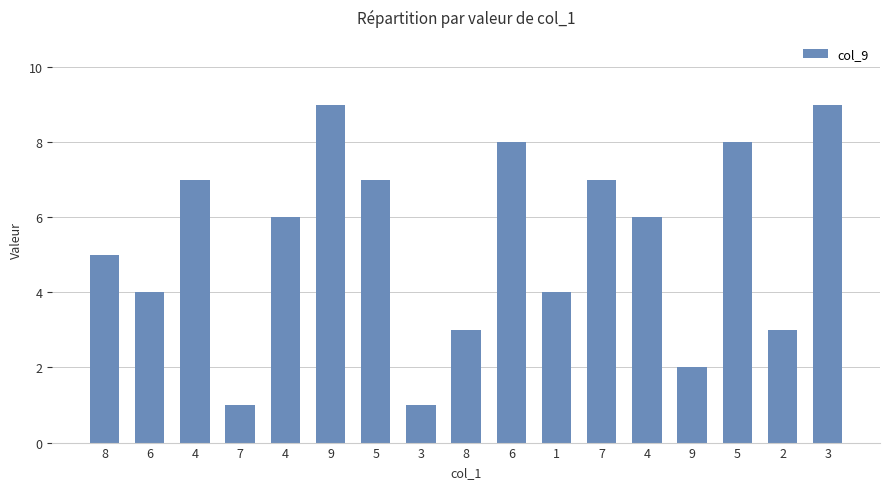

Is it true that the value at 7 is 3?

False